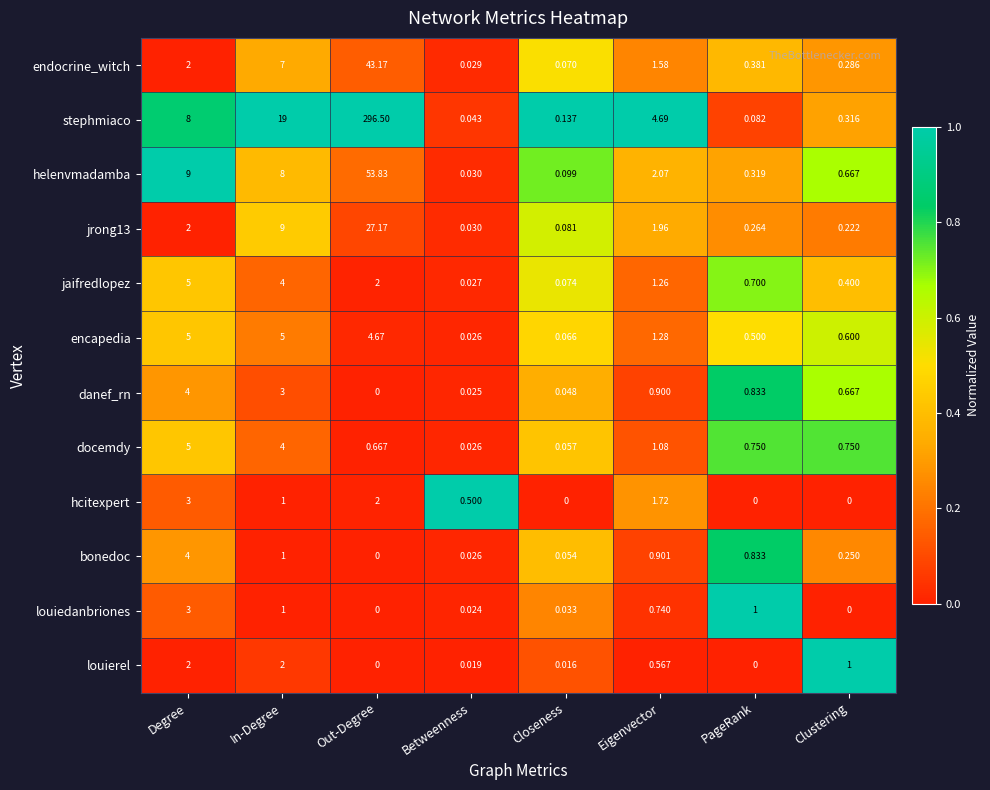

Which series has the largest total across all categories?

stephmiaco